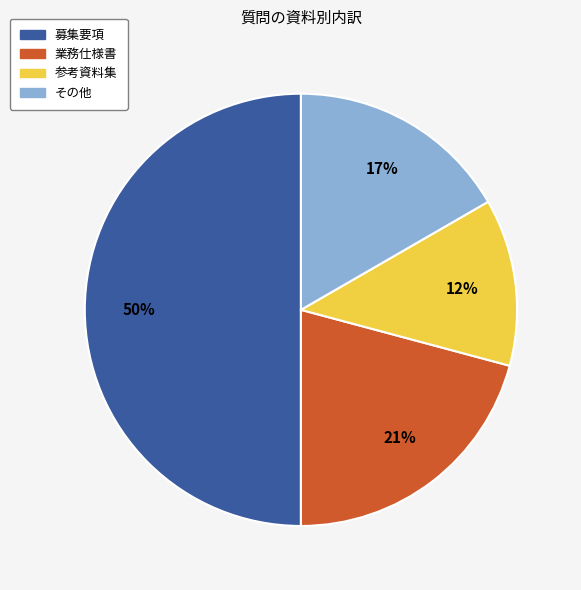

Is その他 the majority of the pie?

No